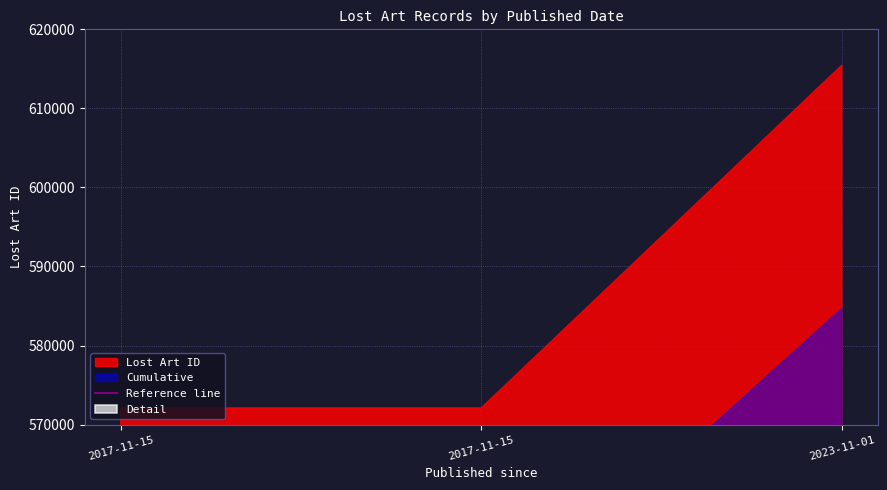

At which label is the value closest to 534405?

2017-11-15